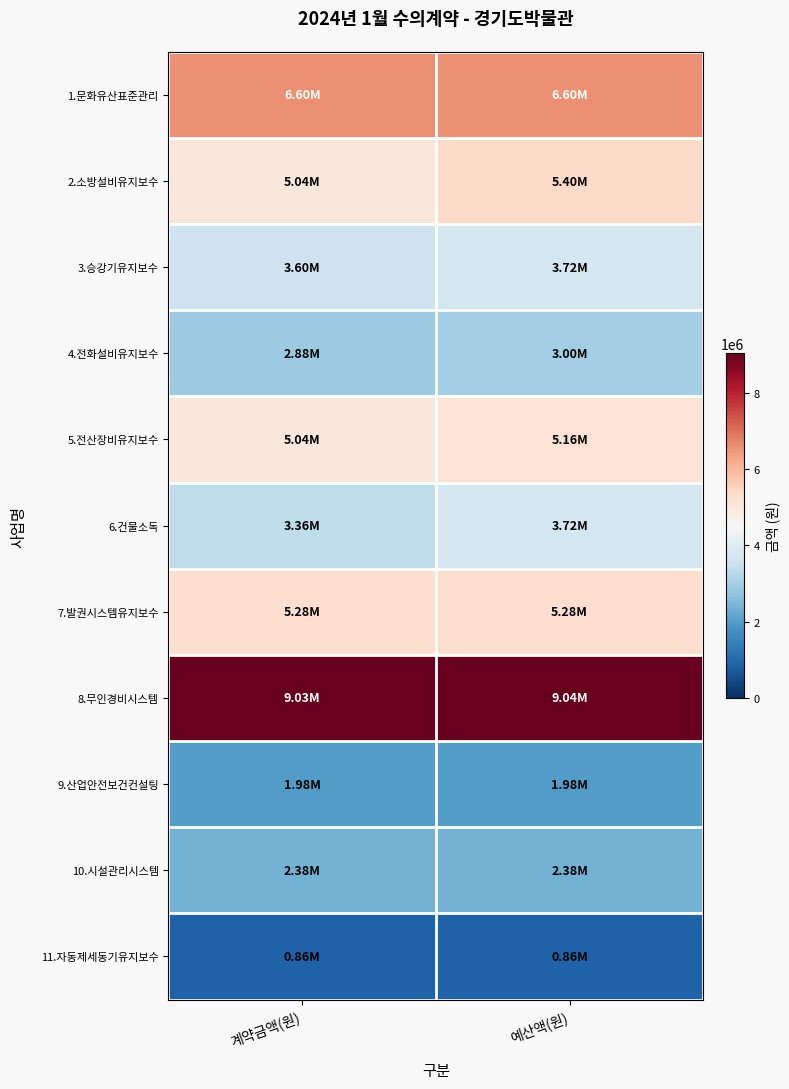

Reading left to right, transcribe all the data shown in this chart.

1.문화유산표준관리: 계약금액(원)=6600000	예산액(원)=6600000
2.소방설비유지보수: 계약금액(원)=5040000	예산액(원)=5400000
3.승강기유지보수: 계약금액(원)=3600000	예산액(원)=3720000
4.전화설비유지보수: 계약금액(원)=2880000	예산액(원)=3000000
5.전산장비유지보수: 계약금액(원)=5040000	예산액(원)=5160000
6.건물소독: 계약금액(원)=3360000	예산액(원)=3720000
7.발권시스템유지보수: 계약금액(원)=5280000	예산액(원)=5280000
8.무인경비시스템: 계약금액(원)=9030000	예산액(원)=9036000
9.산업안전보건컨설팅: 계약금액(원)=1980000	예산액(원)=1980000
10.시설관리시스템: 계약금액(원)=2376000	예산액(원)=2376000
11.자동제세동기유지보수: 계약금액(원)=858000	예산액(원)=864000